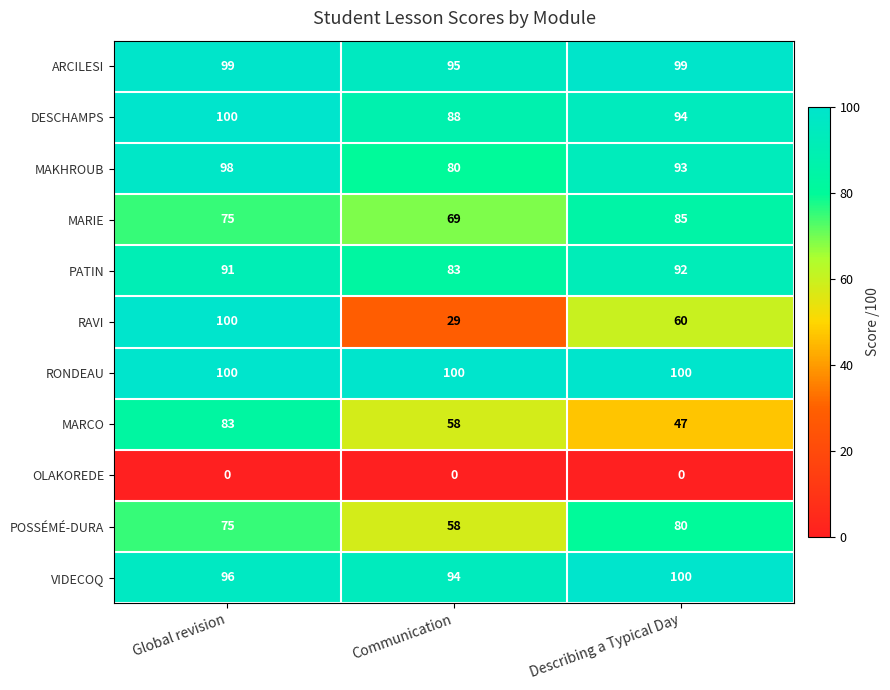

What is the maximum value for RAVI?

100